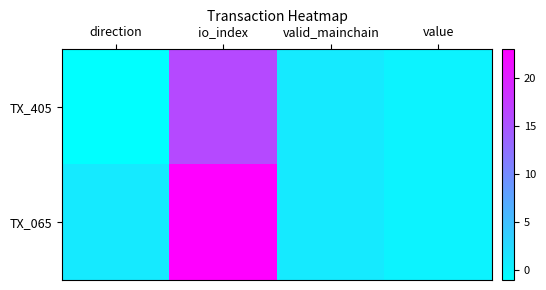

Between valid_mainchain and io_index, which is larger?

io_index